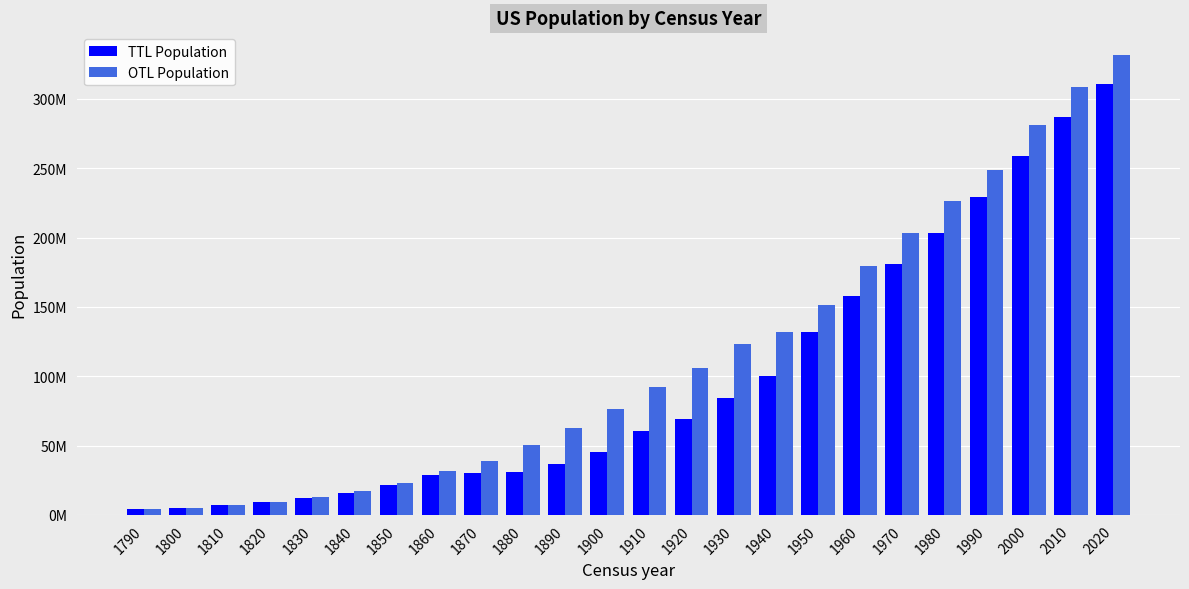

True or false: OTL Population has a value of 50189209 at 1880.

True